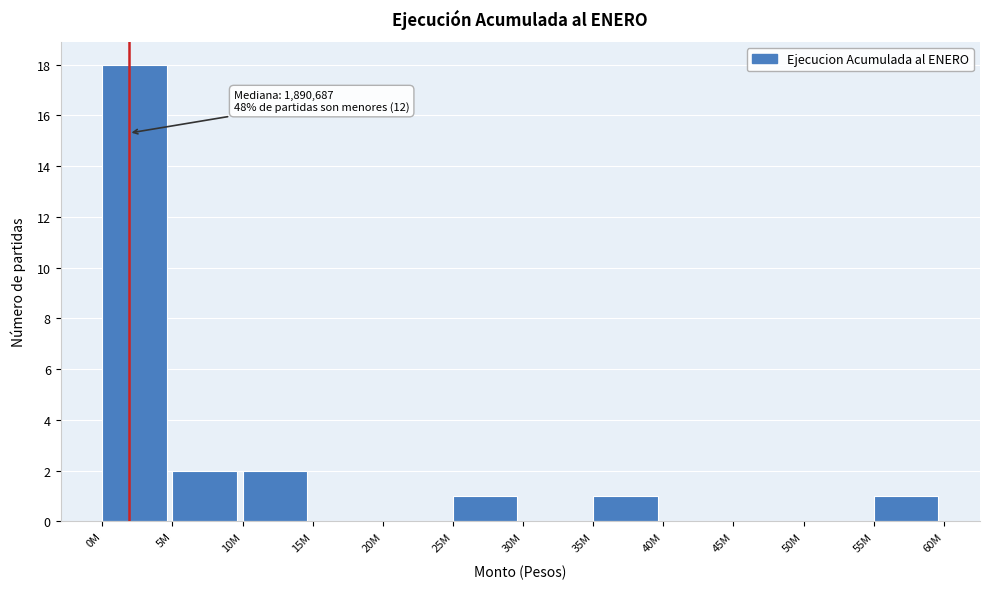

Reading left to right, transcribe all the data shown in this chart.

0M=18	5M=2	10M=2	15M=0	20M=0	25M=1	30M=0	35M=1	40M=0	45M=0	50M=0	55M=1